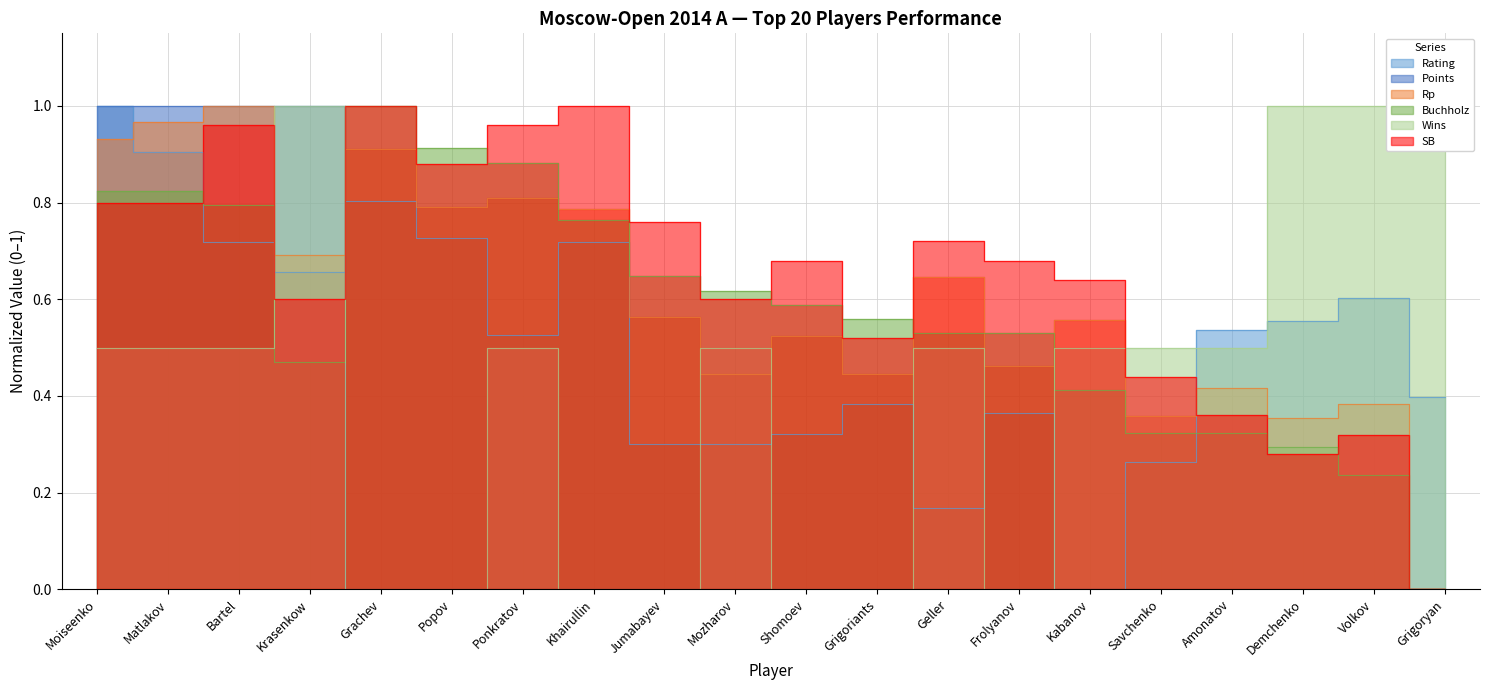

Is the value of Buchholz at Bartel greater than the value of Wins at Savchenko?

Yes